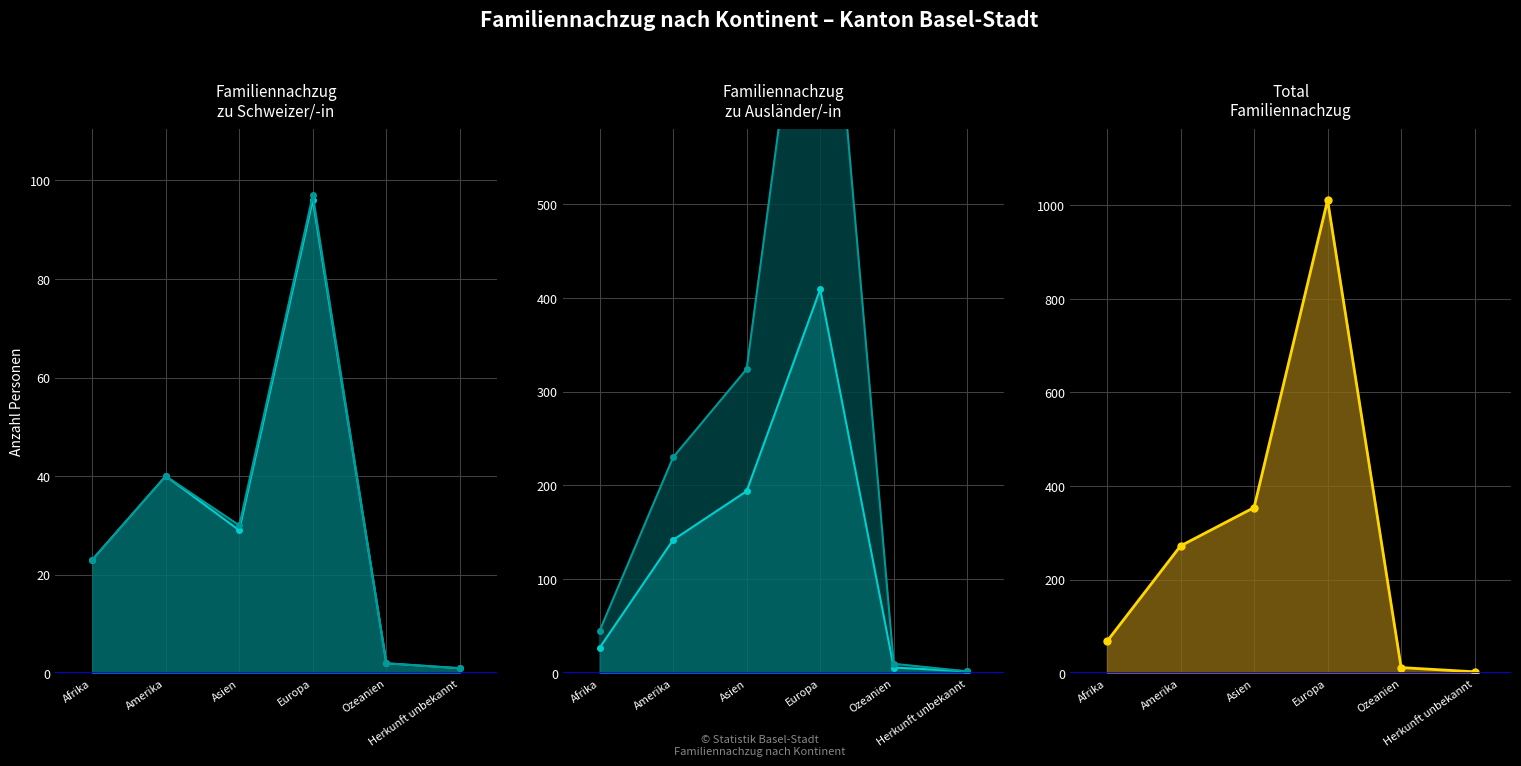

Where is the first local minimum for Familiennachzug zu Schweizer/-in?

Asien